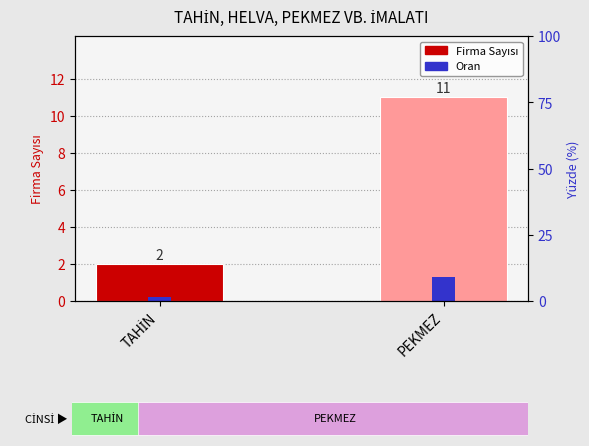

Is it true that the value at PEKMEZ is 11?

True